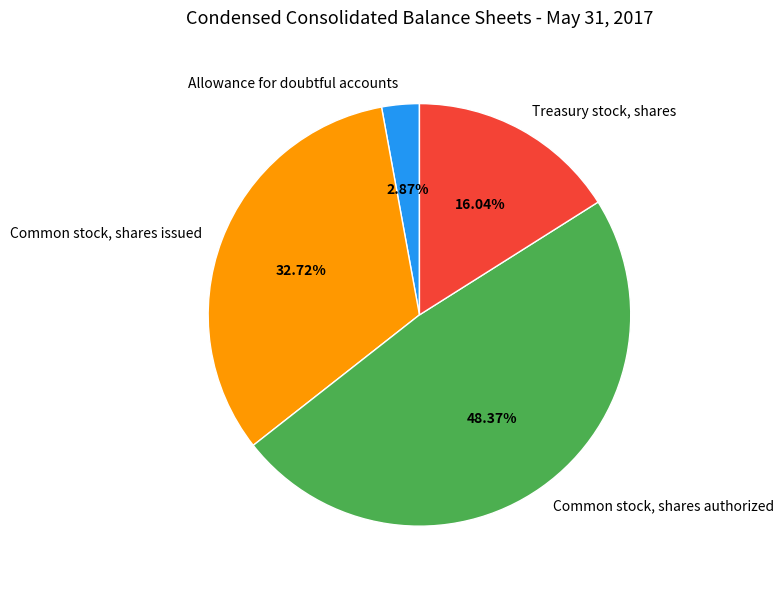

What percentage is the Treasury stock, shares slice, to the nearest percent?

16%